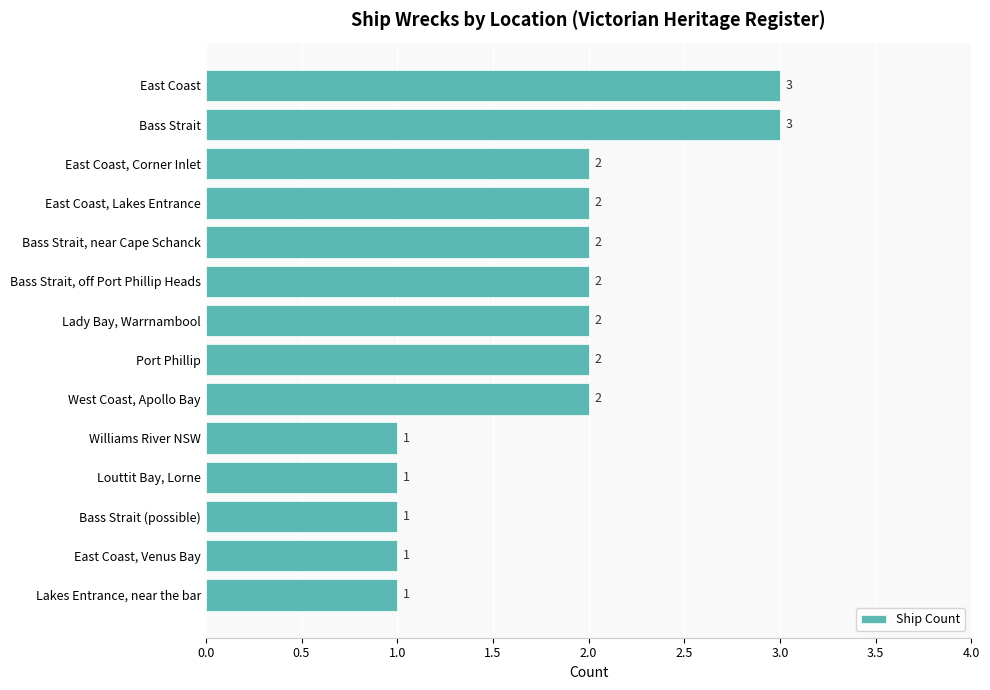

How many distinct data groups are displayed?

1